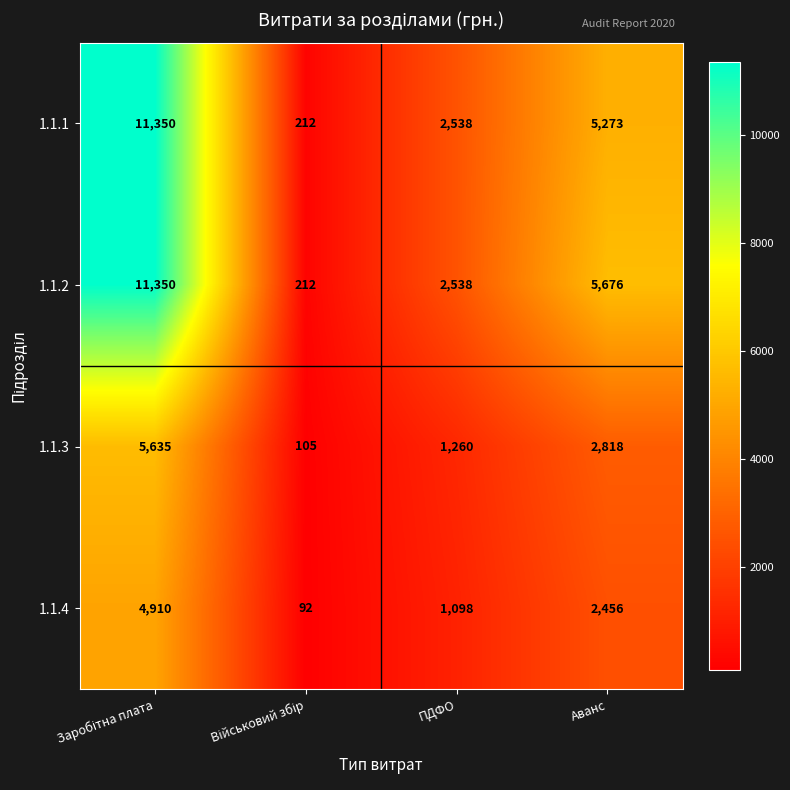

Which series has the largest total across all categories?

1.1.2